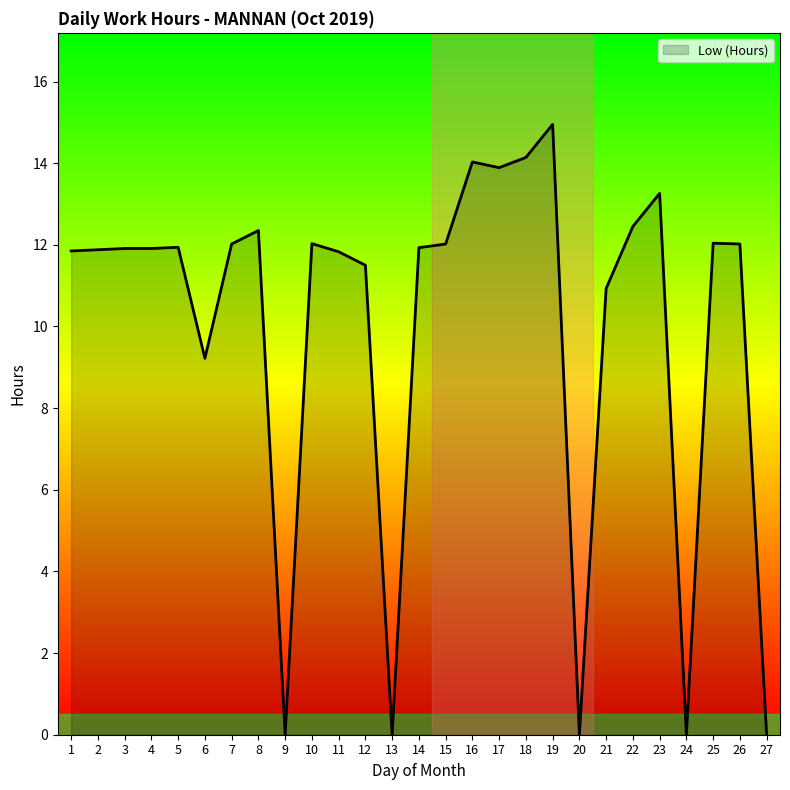

What is the ratio of the value at 22 to the value at 18?

0.9